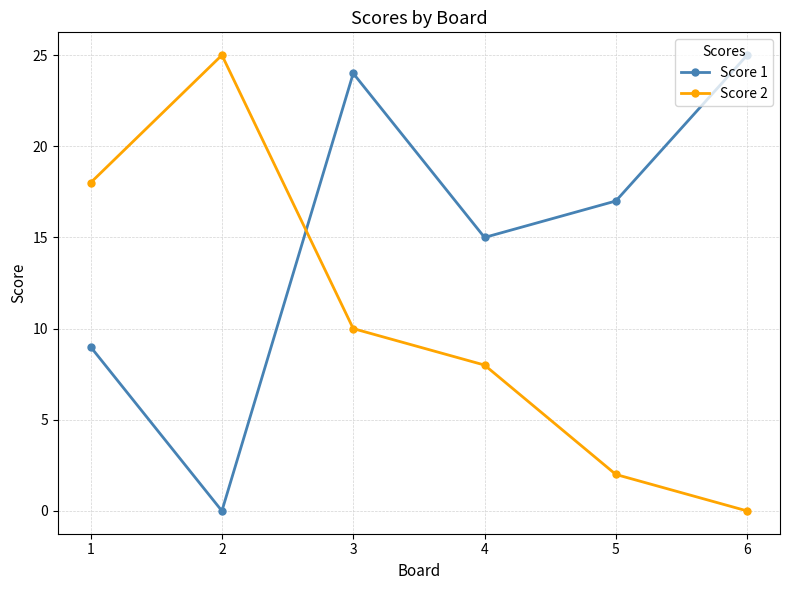

Where is Score 2 nearest to the value 12?

3